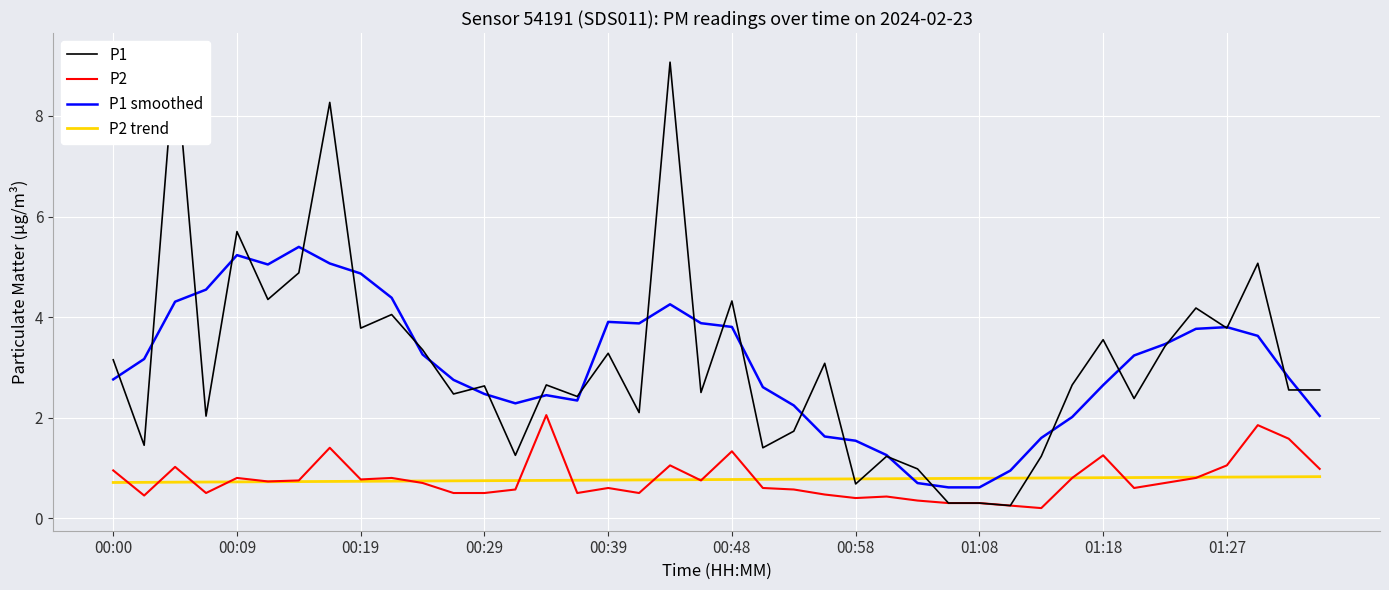

True or false: P1 smoothed and P2 intersect in this chart.

False